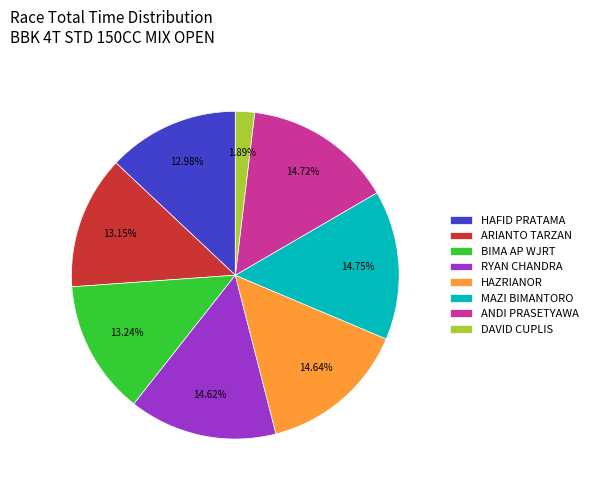

Does any single category account for the majority?

No